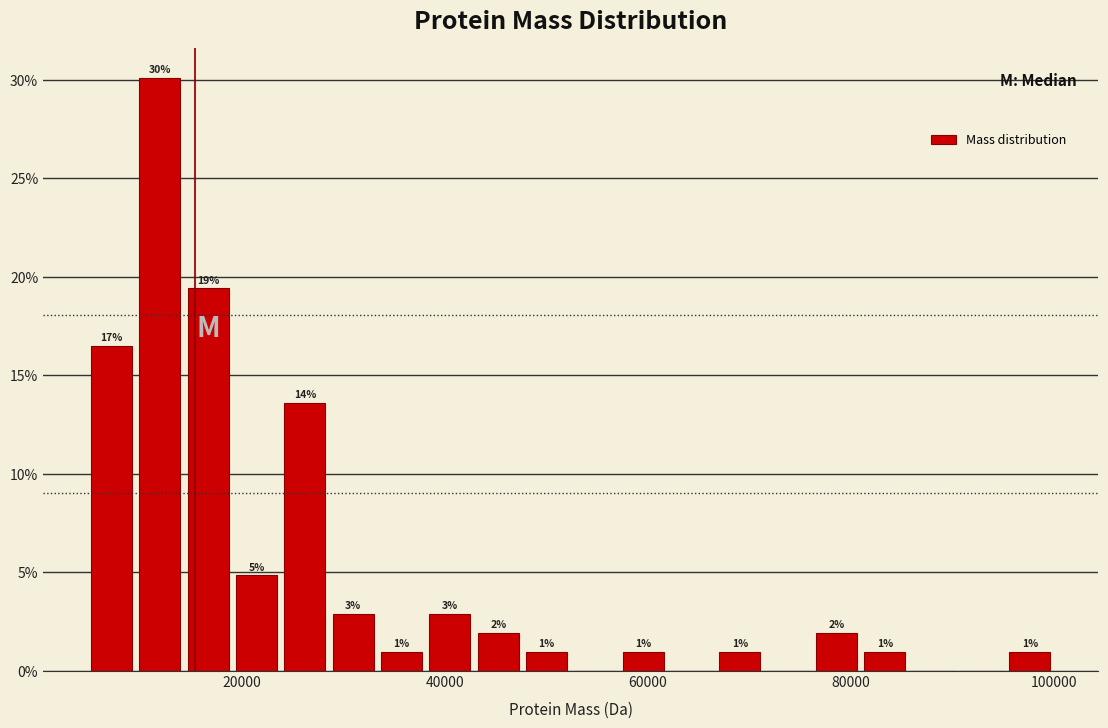

Read against the x-axis, roughly where is the centre of the tallest bar?

12000